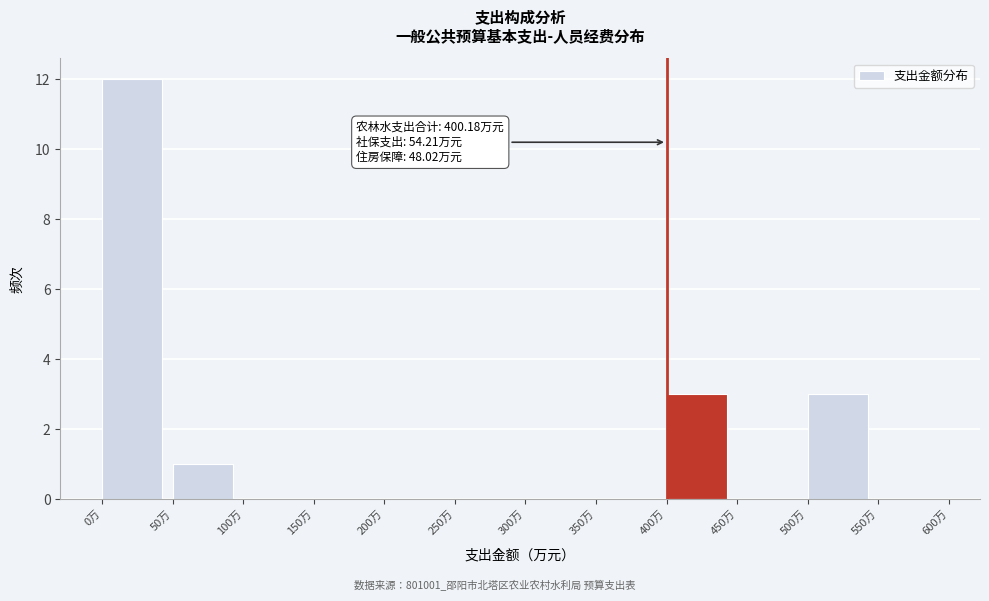

Over which range of the x-axis is the bar tallest?

0 to 50